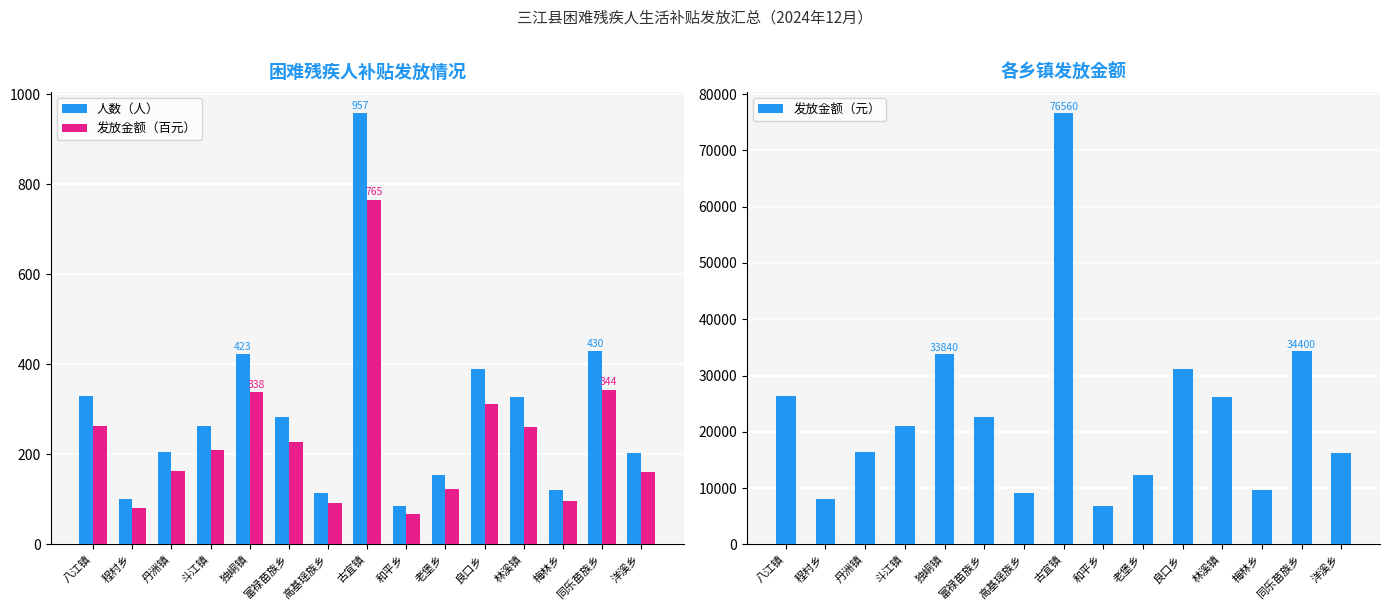

The value of 发放金额（元） at 八江镇 is 7600.1. True or false?

False